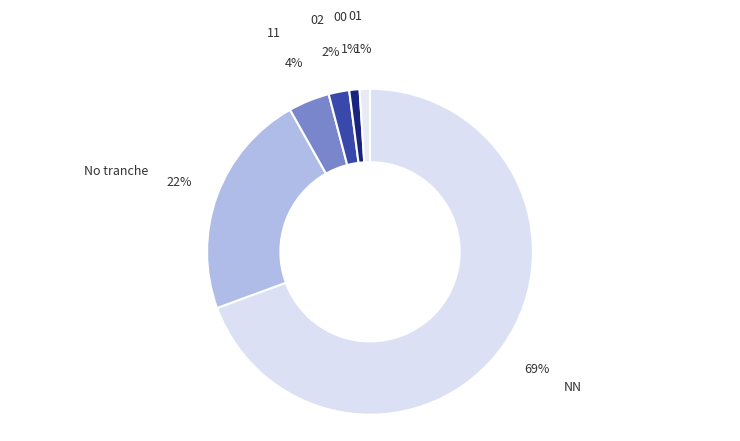

Is there a majority slice in this chart?

Yes